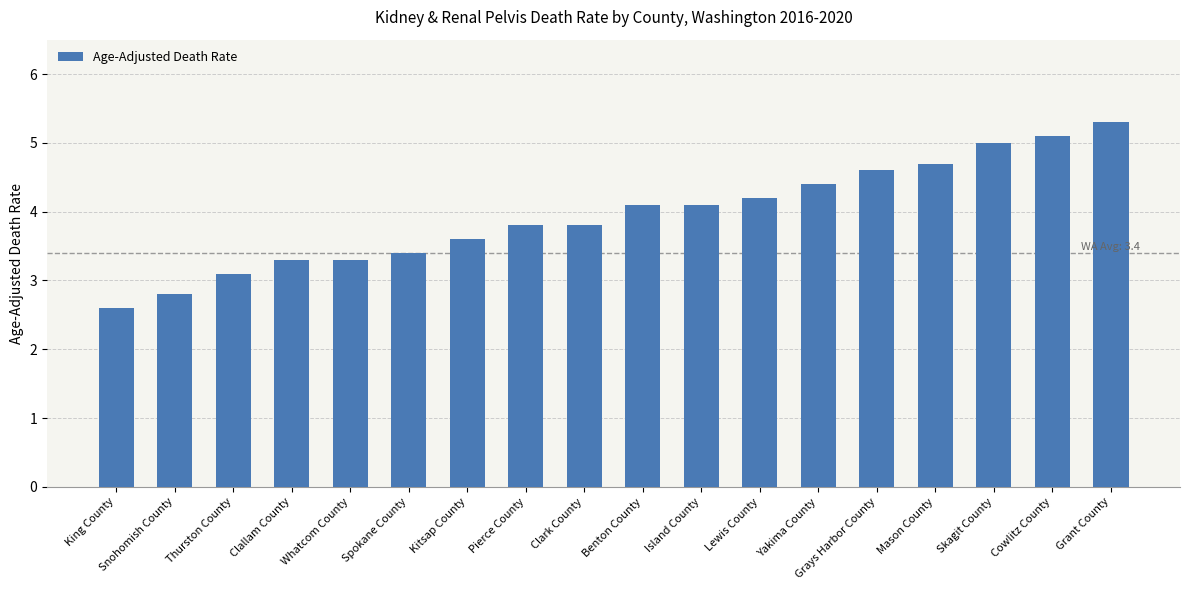

Between Skagit County and Benton County, which is larger?

Skagit County